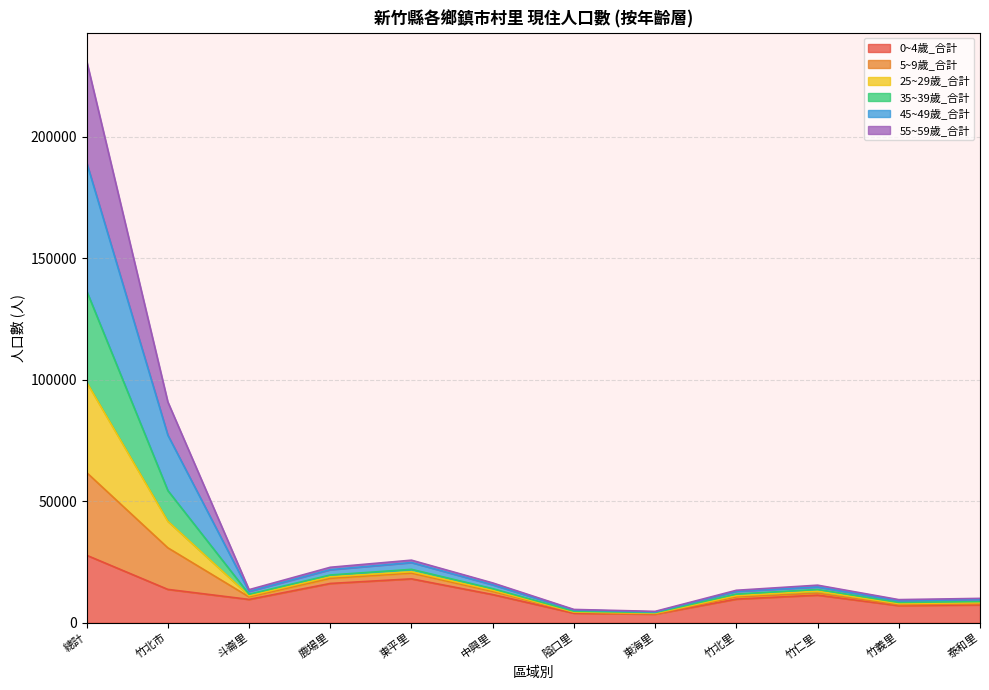

Rank the categories by 5~9歲_合計 value from lowest to highest.

東海里, 隘口里, 竹義里, 泰和里, 斗崙里, 竹北里, 竹仁里, 中興里, 鹿場里, 東平里, 竹北市, 總計